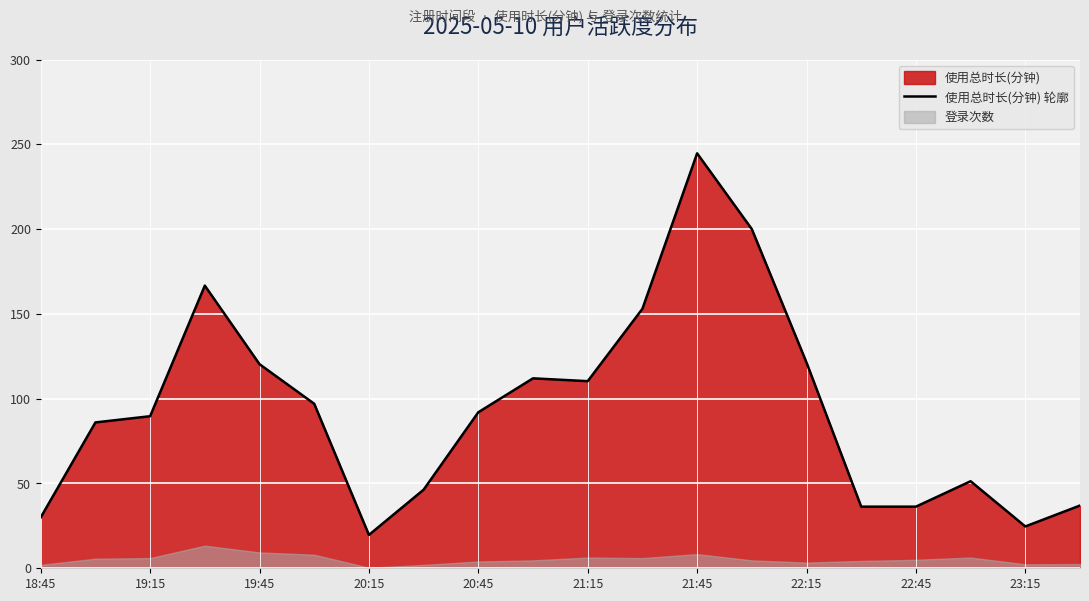

At which label does 使用总时长(分钟) 轮廓 reach its peak?

21:45